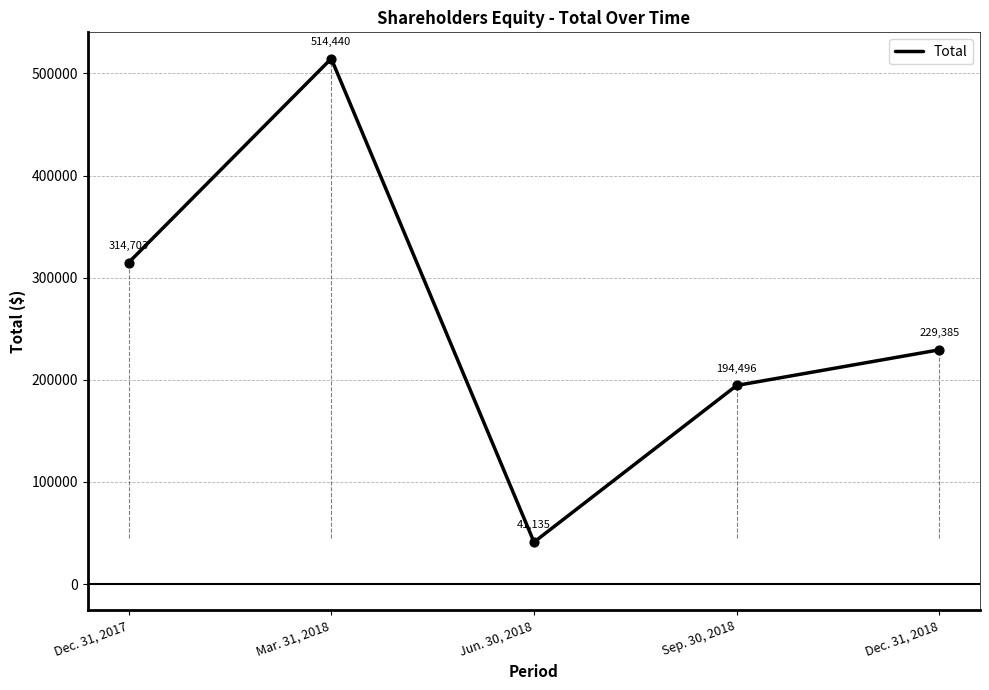

Between Sep. 30, 2018 and Dec. 31, 2017, which is larger?

Dec. 31, 2017